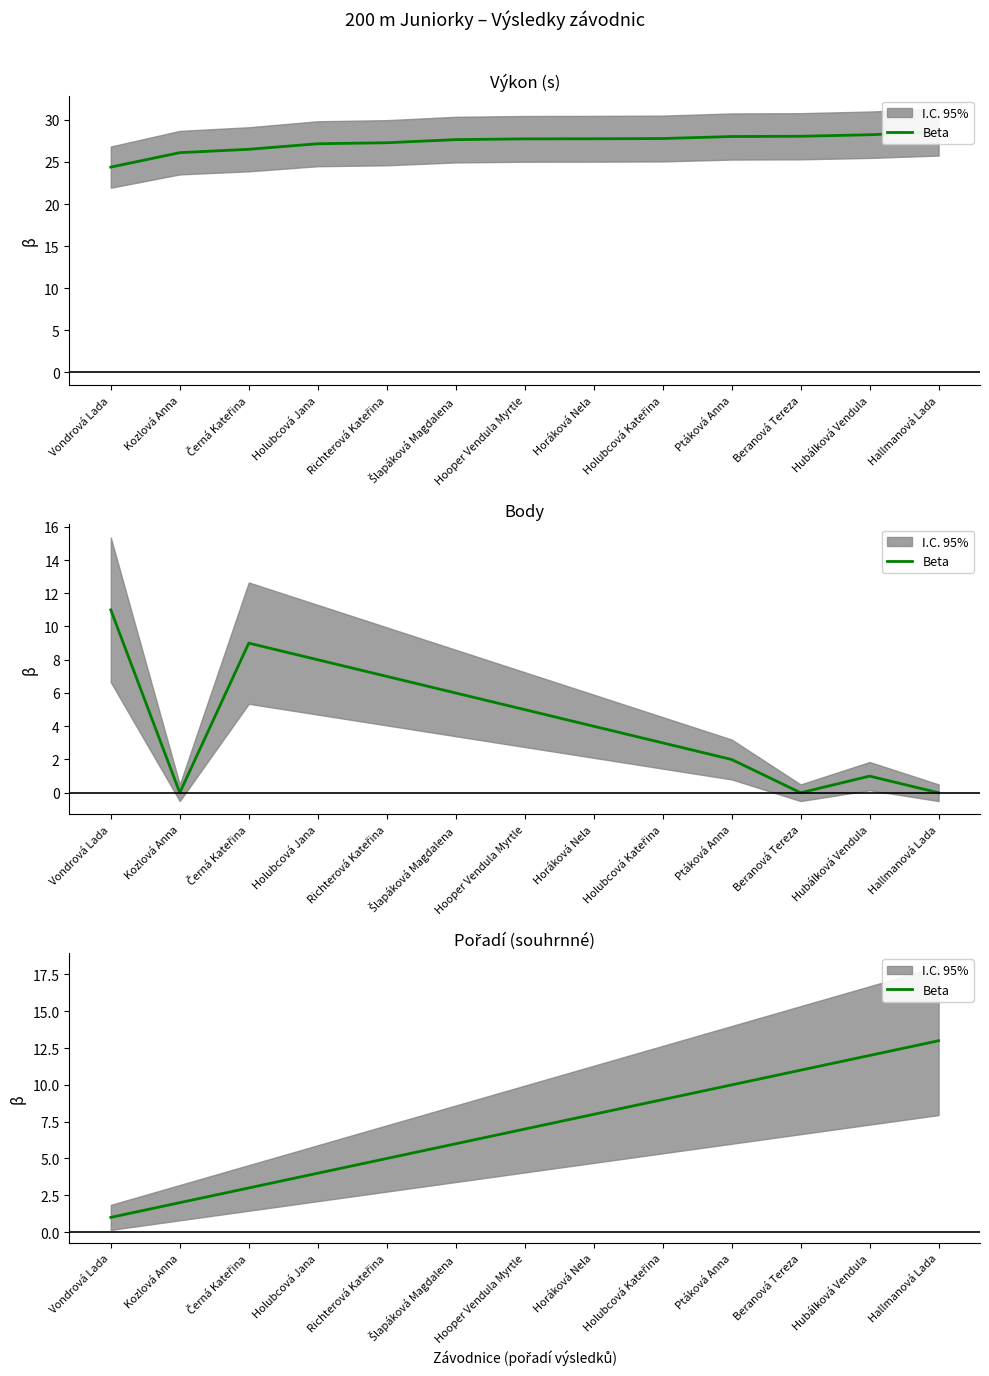

What is the label of the 9th point from the left?

Holubcová Kateřina